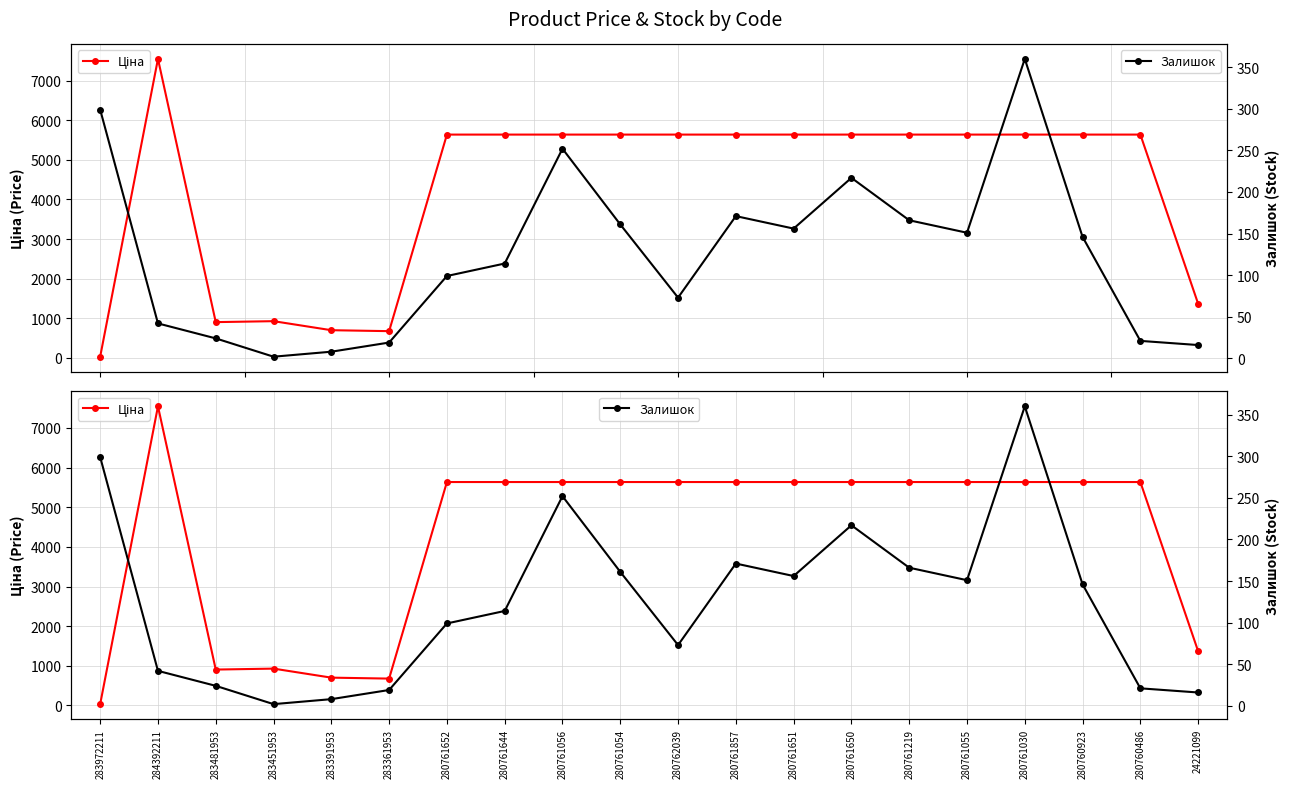

What is the difference between the Залишок values at 283451953 and 280762039?

71.0